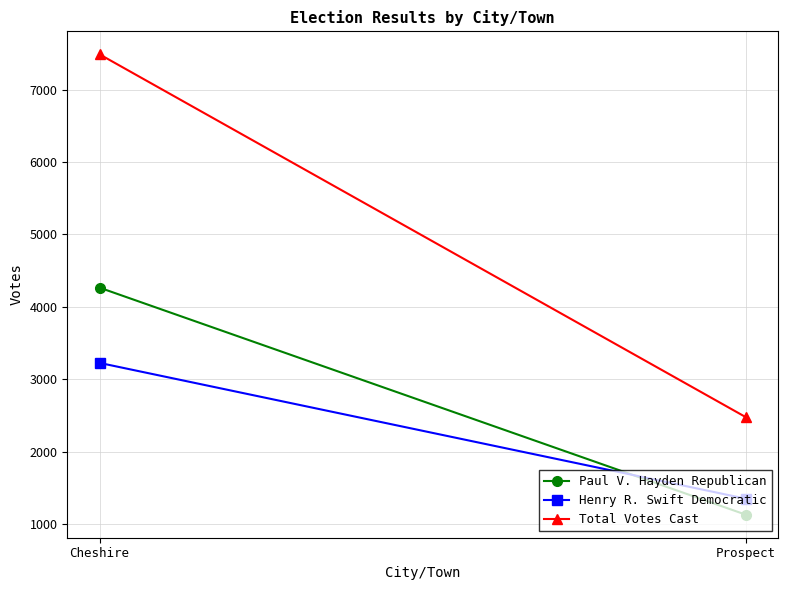

The Paul V. Hayden Republican series shows 4265 at Cheshire. True or false?

True